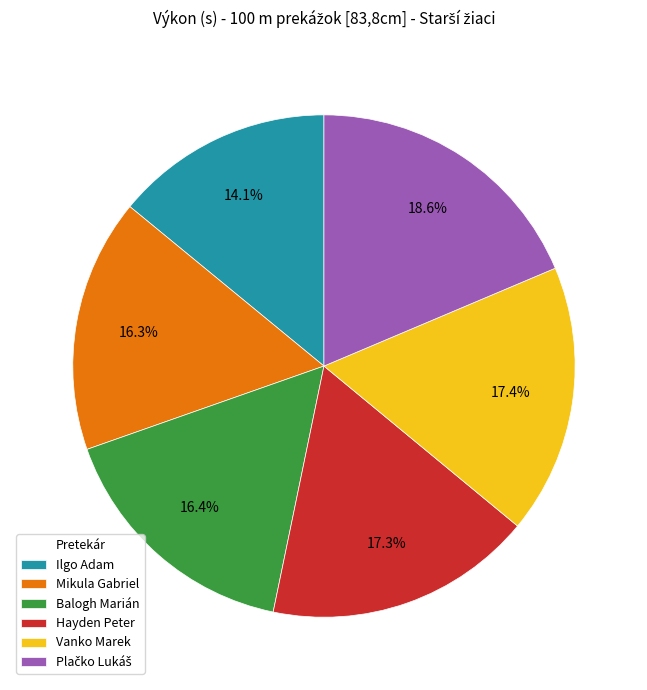

Which slice is the smallest?

Ilgo Adam